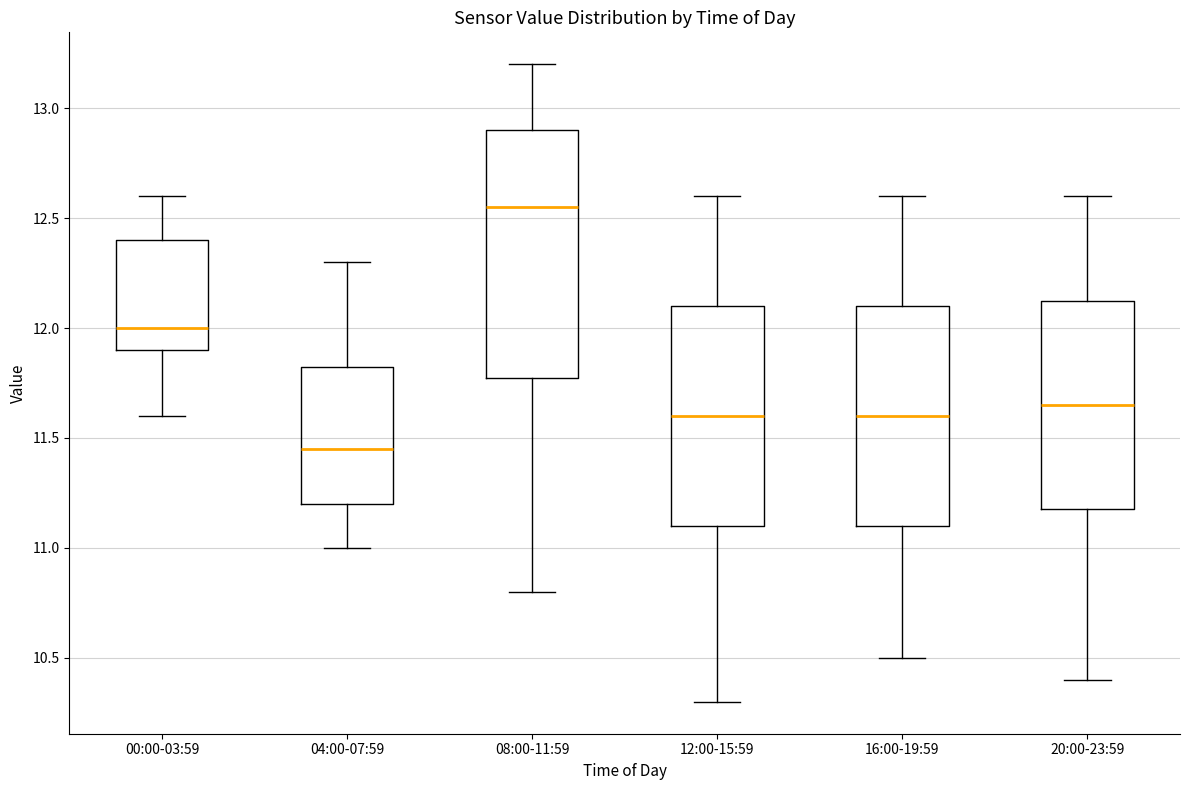

Which box has the highest median line?

08:00-11:59